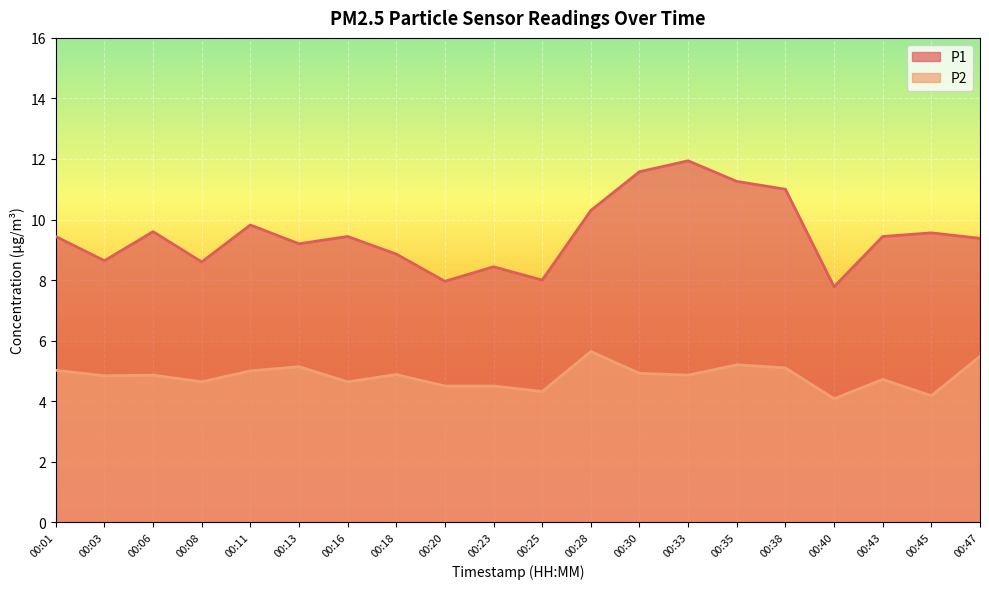

Which has a higher value, 00:43 or 00:13?

00:43